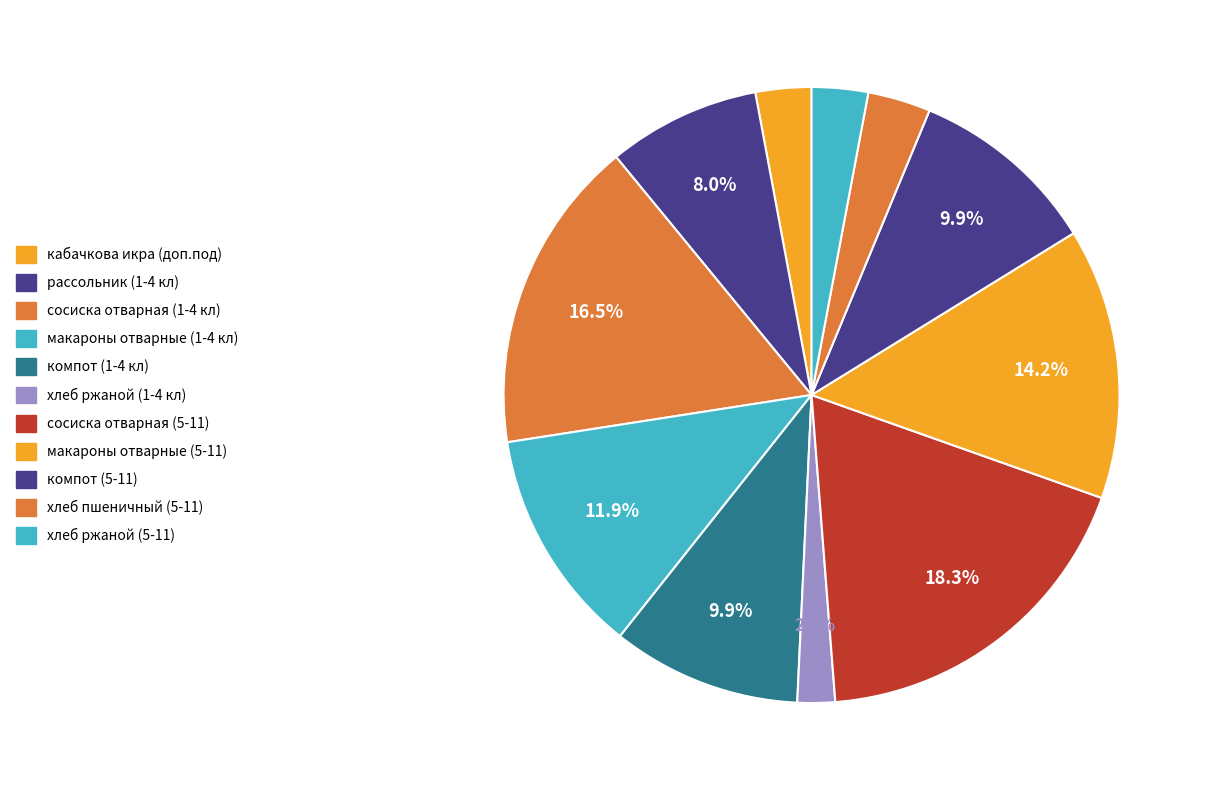

To the nearest percent, what percentage of the pie is сосиска отварная (5-11)?

18%